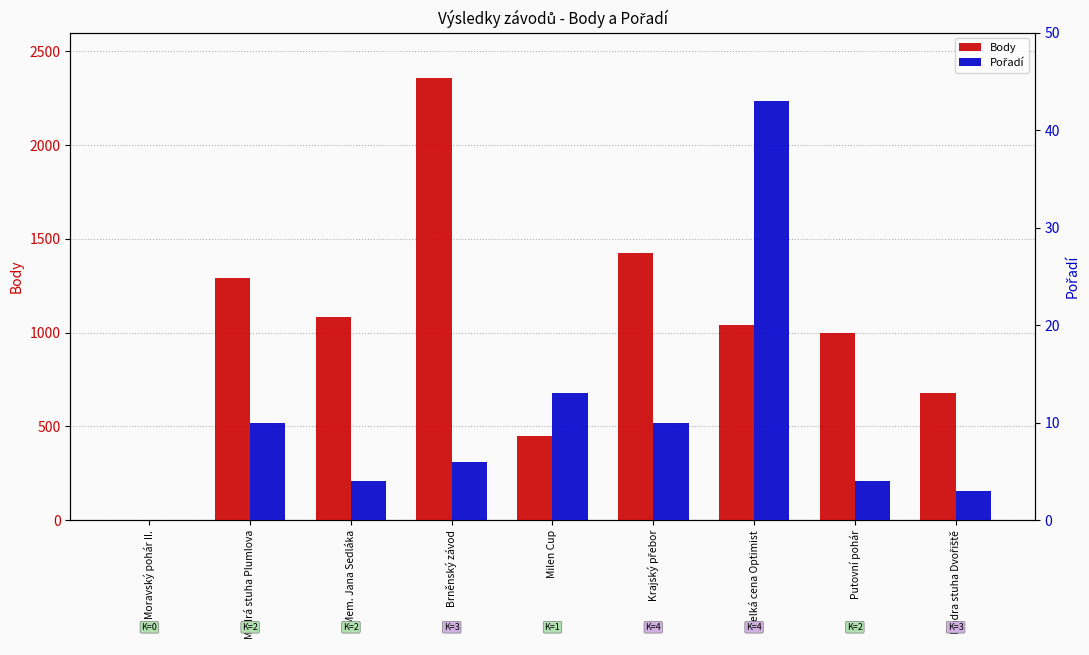

What is the spread (max minus min) of values at Putovní pohár?

994